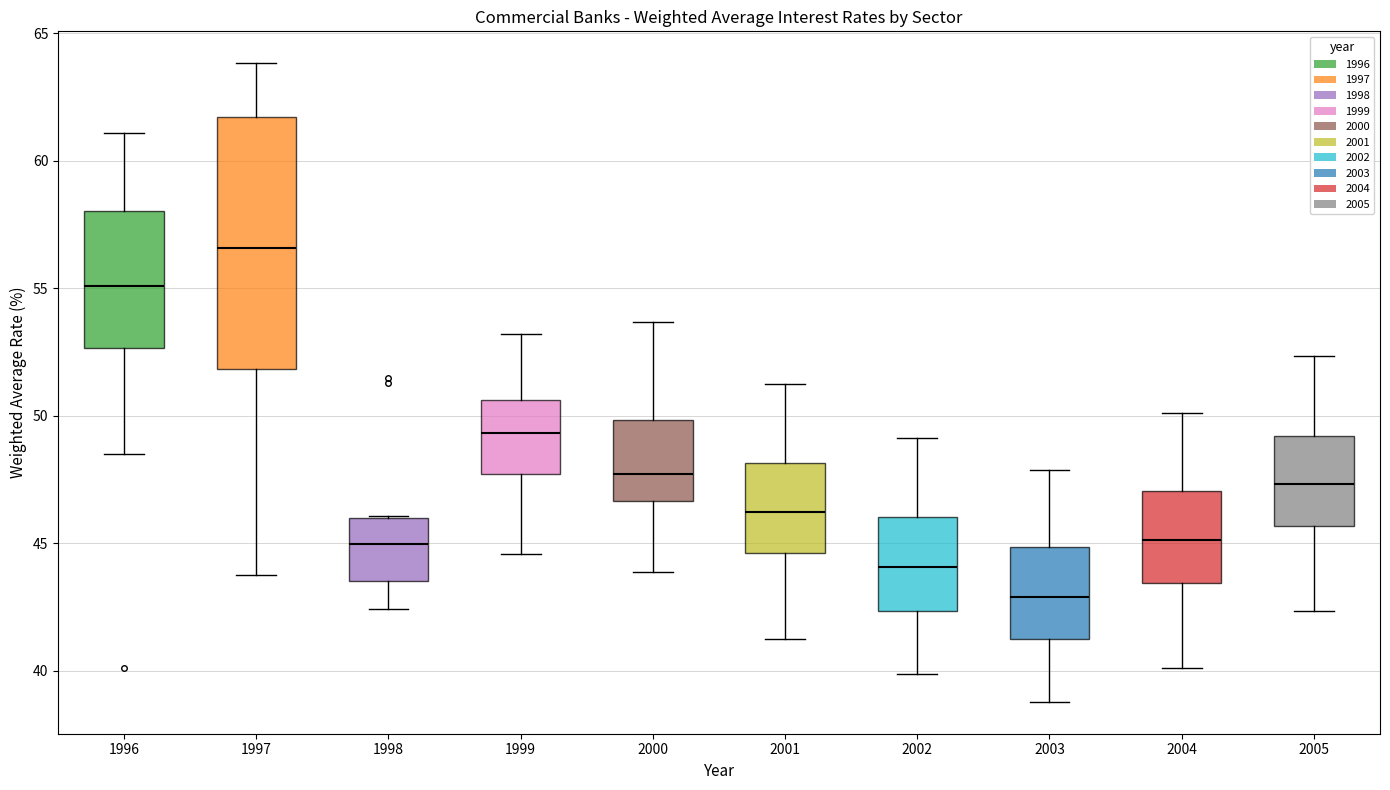

Where does the lower whisker of the box at x = 2002 end on the y-axis? The values are not printed on the chart, so give them approximately, as read against the axis.

40.0